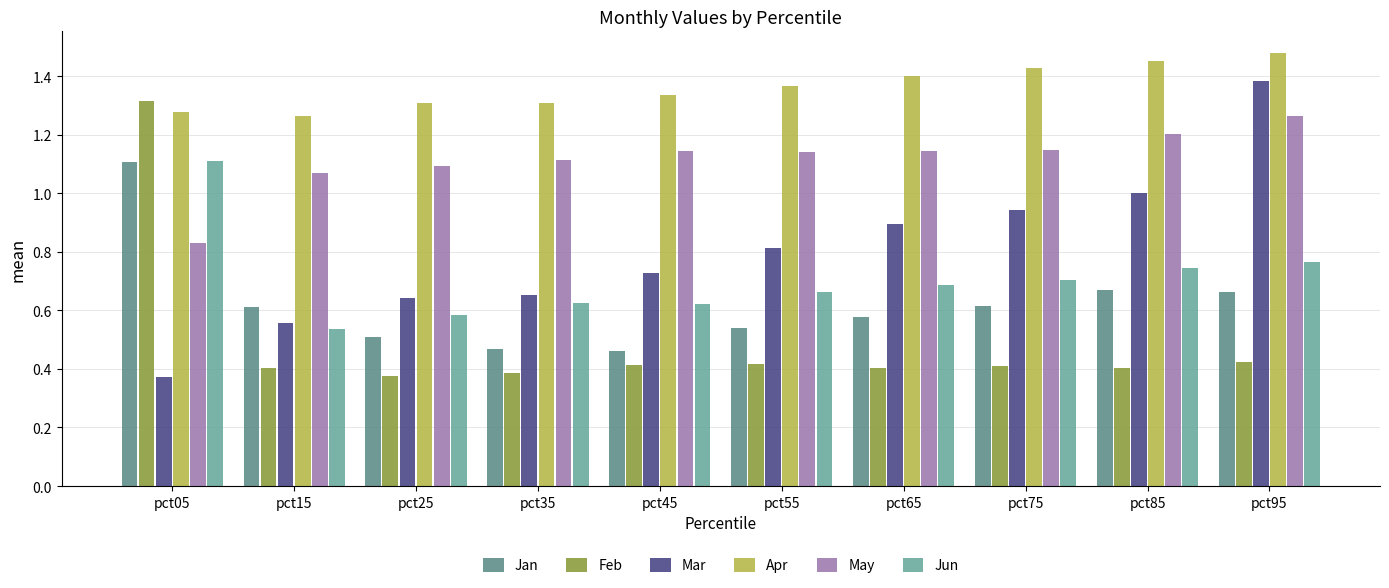

At how many categories does at least one series exceed 0?

10